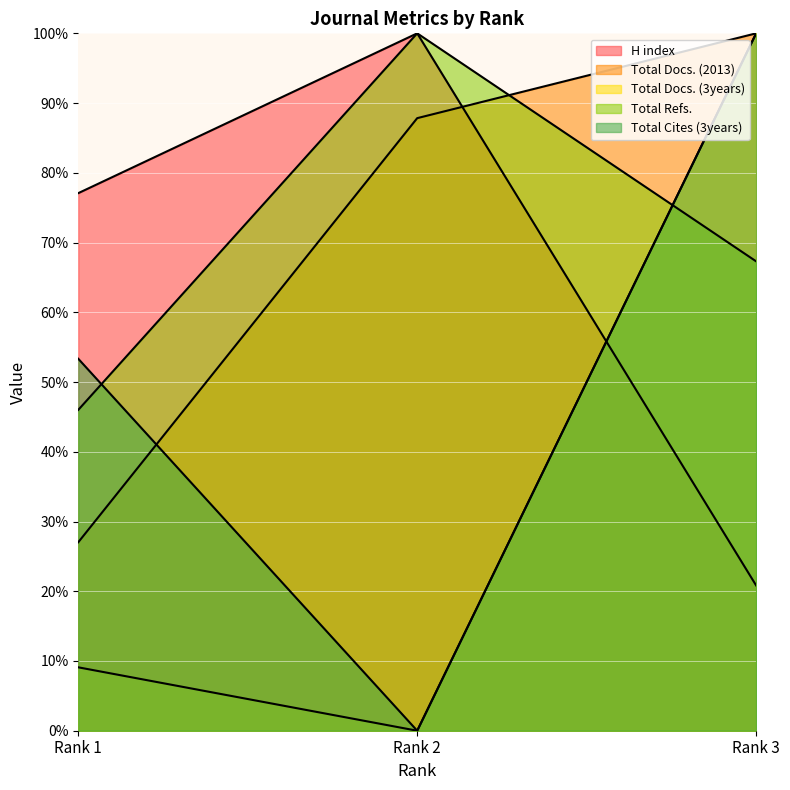

List the labels in order of Total Cites (3years) value, largest first.

Rank 3, Rank 1, Rank 2